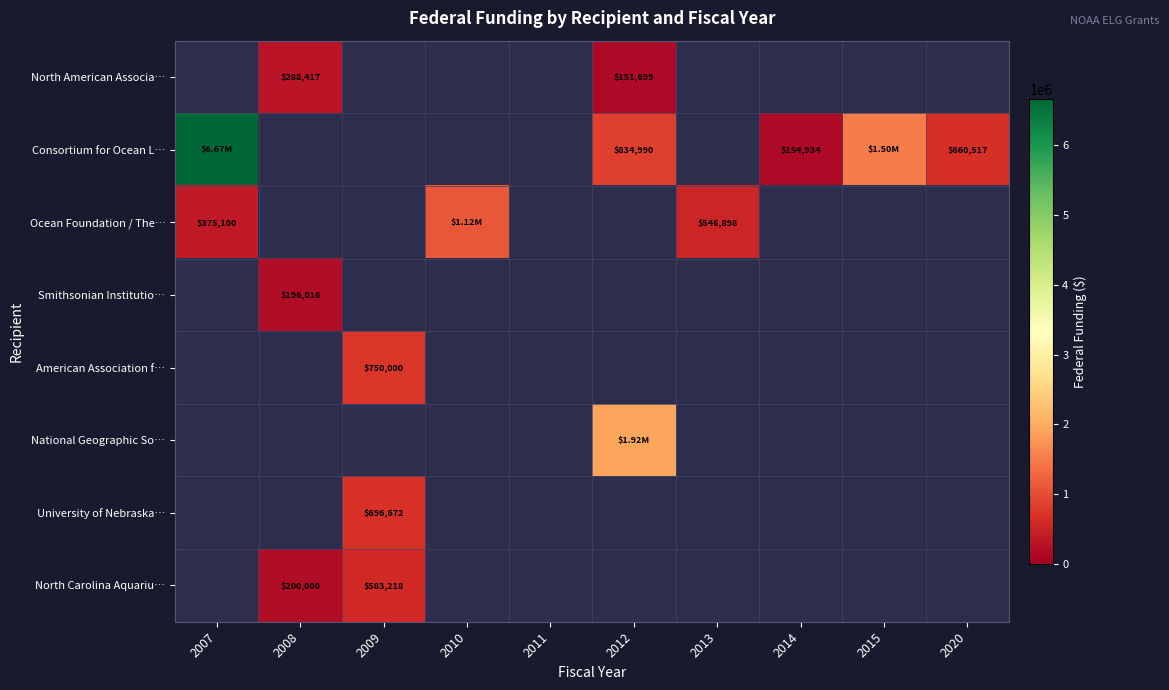

The North American Associa… series shows 71785.6 at 2012. True or false?

False